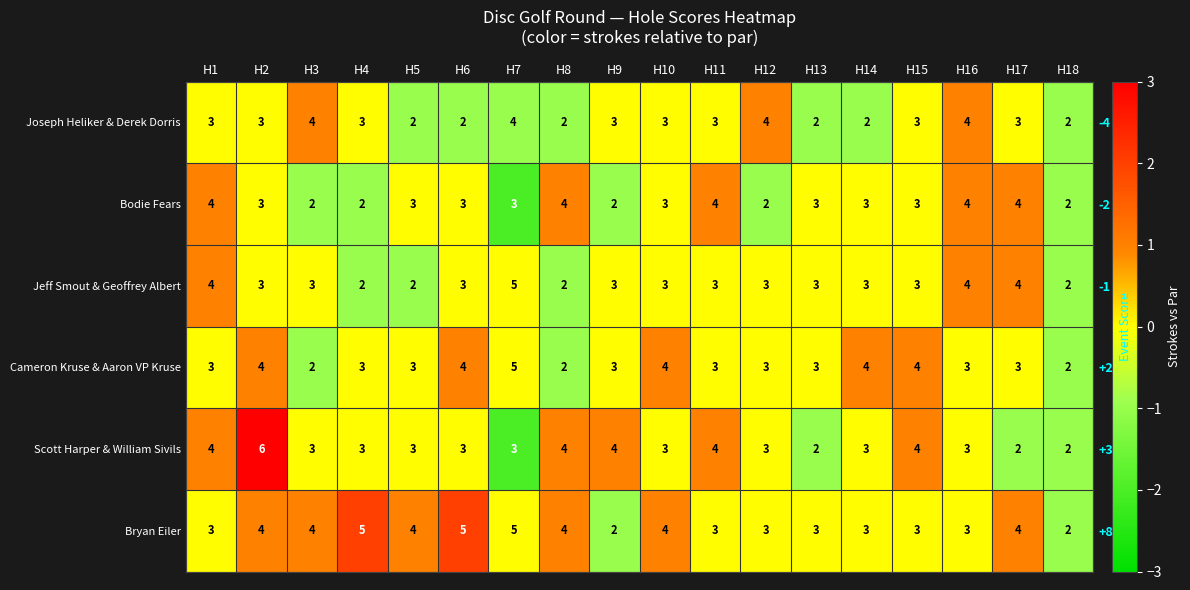

At which category does the chart reach its peak across all series?

H2